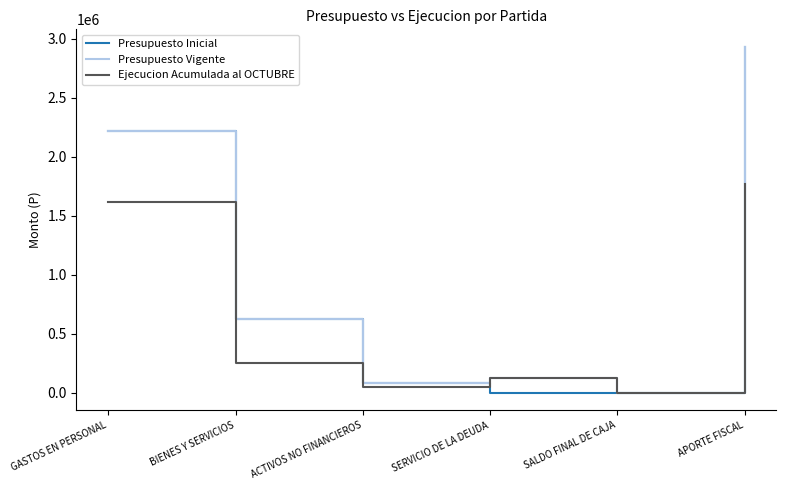

Rank the categories by Ejecucion Acumulada al OCTUBRE value from highest to lowest.

APORTE FISCAL, GASTOS EN PERSONAL, BIENES Y SERVICIOS, SERVICIO DE LA DEUDA, ACTIVOS NO FINANCIEROS, SALDO FINAL DE CAJA